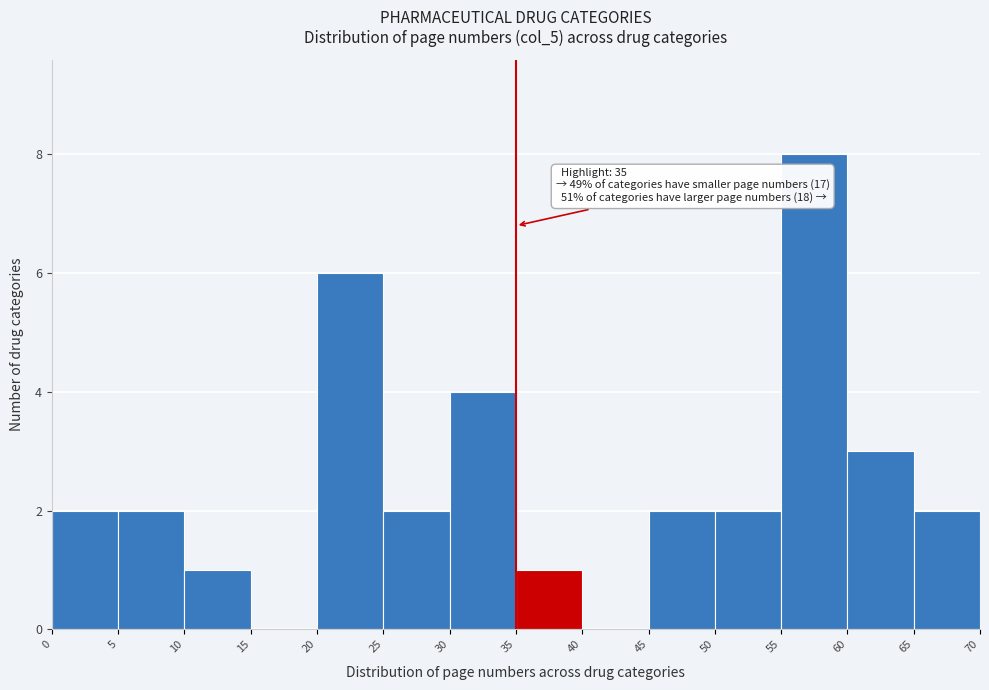

Which range on the x-axis has the tallest bar?

55 to 60